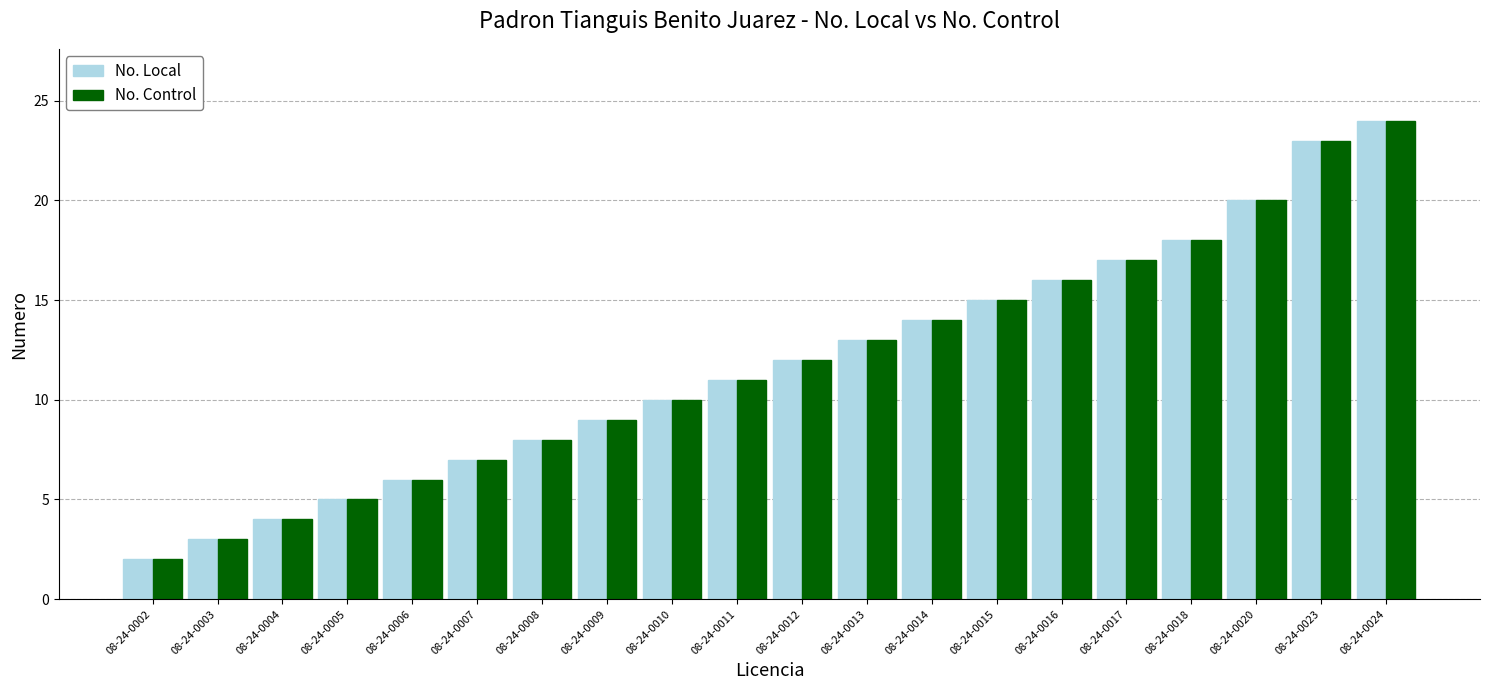

Reading left to right, transcribe all the data shown in this chart.

No. Local: 08-24-0002=2	08-24-0003=3	08-24-0004=4	08-24-0005=5	08-24-0006=6	08-24-0007=7	08-24-0008=8	08-24-0009=9	08-24-0010=10	08-24-0011=11	08-24-0012=12	08-24-0013=13	08-24-0014=14	08-24-0015=15	08-24-0016=16	08-24-0017=17	08-24-0018=18	08-24-0020=20	08-24-0023=23	08-24-0024=24
No. Control: 08-24-0002=2	08-24-0003=3	08-24-0004=4	08-24-0005=5	08-24-0006=6	08-24-0007=7	08-24-0008=8	08-24-0009=9	08-24-0010=10	08-24-0011=11	08-24-0012=12	08-24-0013=13	08-24-0014=14	08-24-0015=15	08-24-0016=16	08-24-0017=17	08-24-0018=18	08-24-0020=20	08-24-0023=23	08-24-0024=24